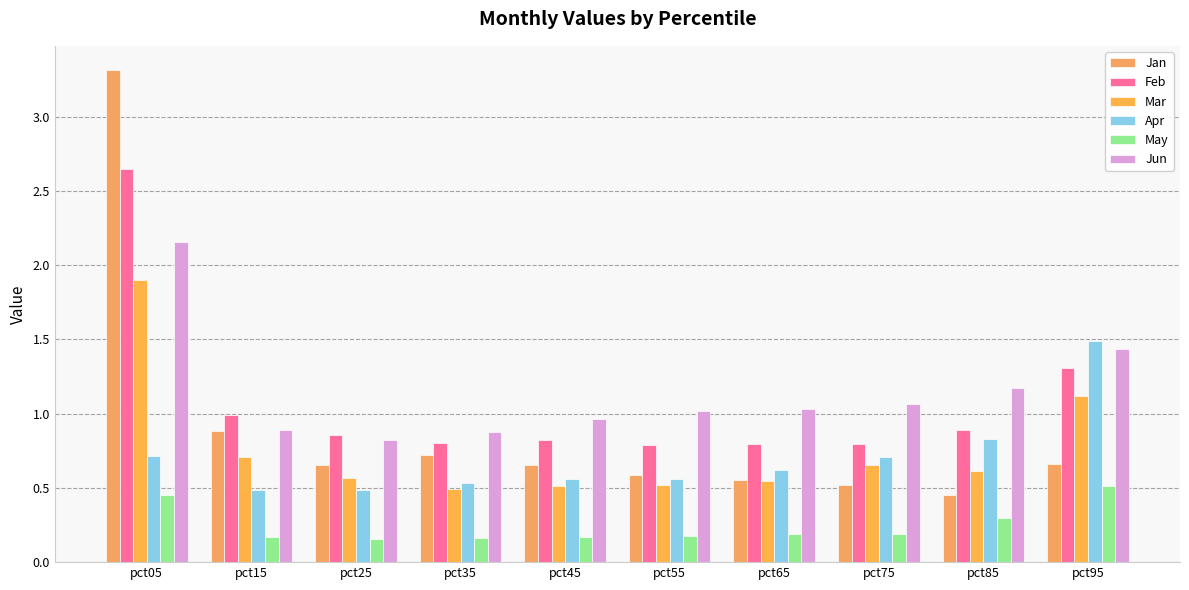

How many data points does each series have?

10